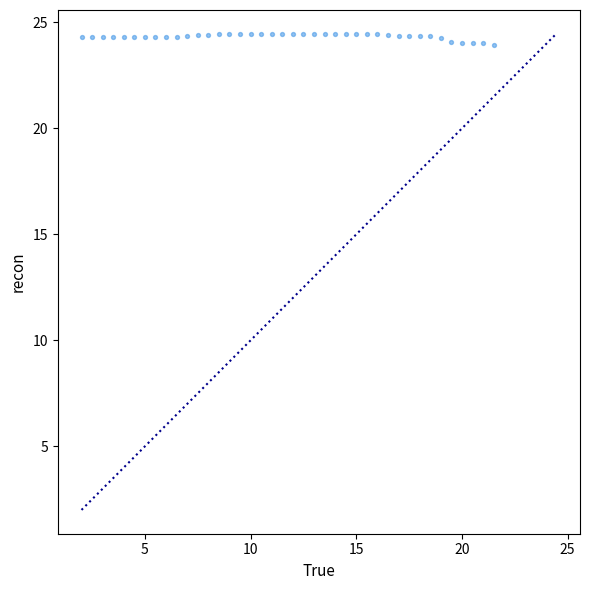

What is the range of Y values (max minus min)?

0.5